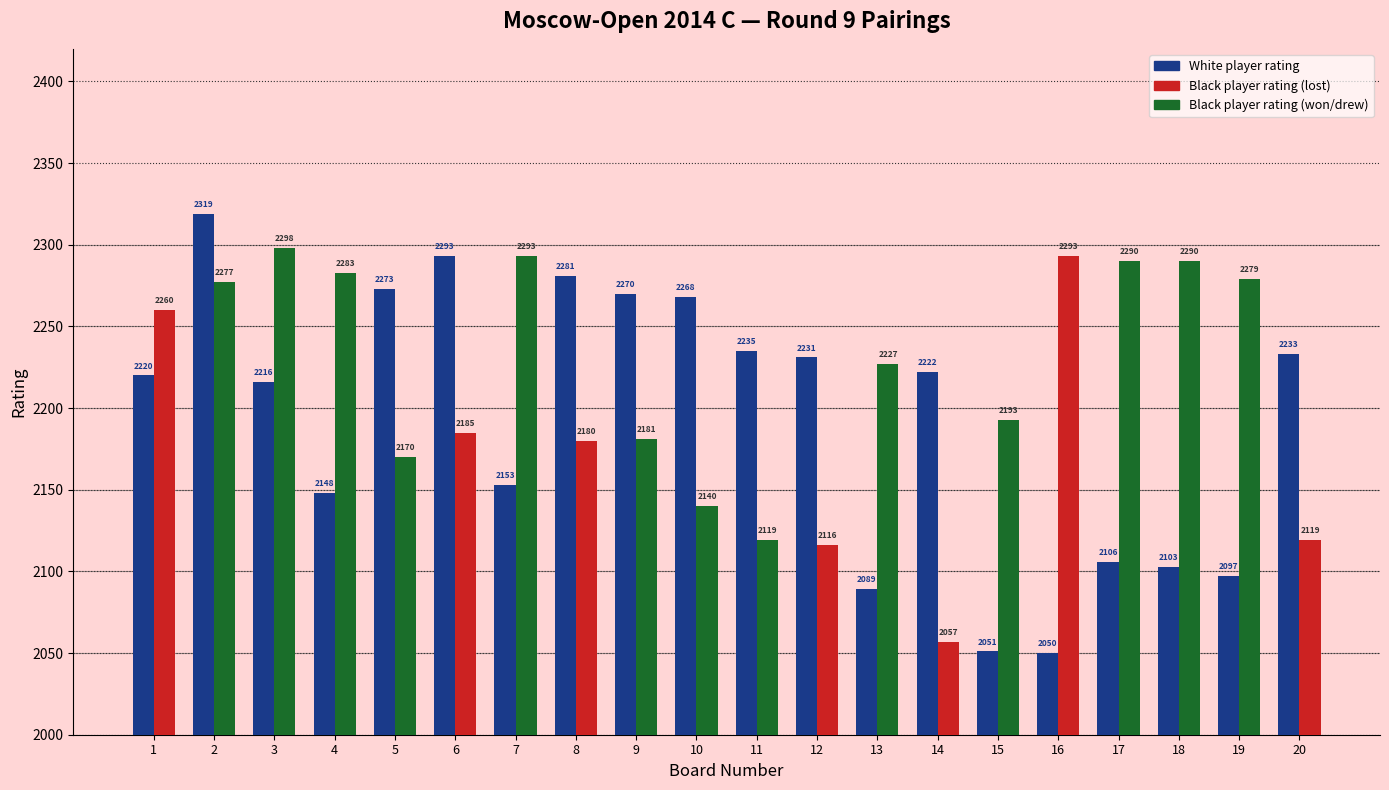

Count the number of categories in the chart.

20